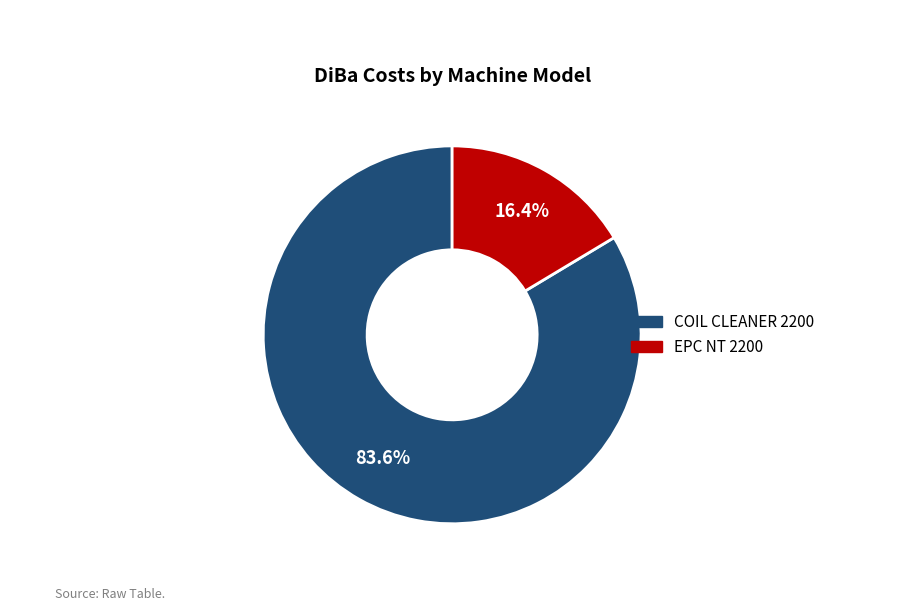

The COIL CLEANER 2200 slice represents 84% of the pie. True or false?

True